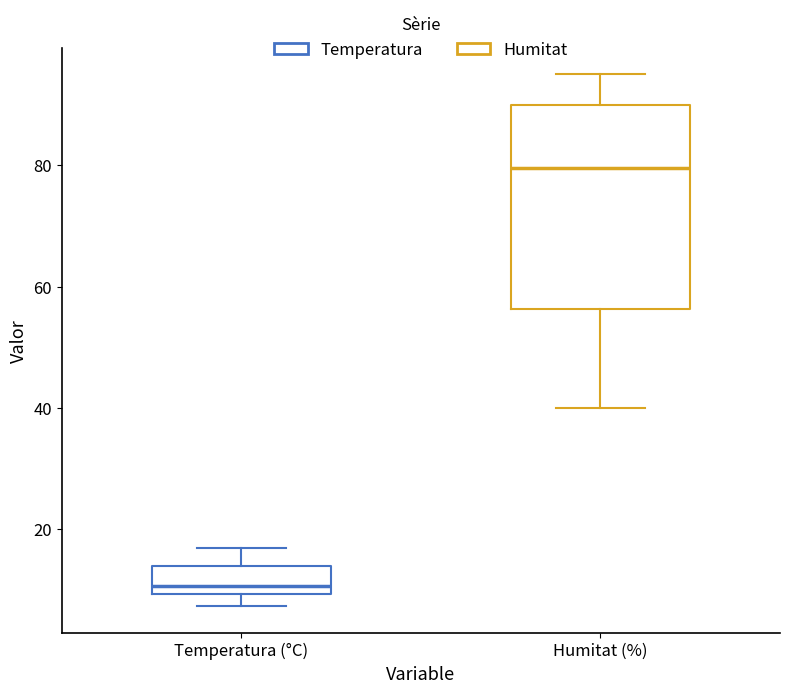

Reading left to right, transcribe this box plot: for each box, give where its median line is, the range the box spans, and where its two whiskers end, as read against the y-axis. The values are not printed on the chart, so give them approximately, as read against the axis.

Temperatura (°C): median 10 (just above the box's lower edge), box 10 to 14, whiskers 8 to 16
Humitat (%): median 80, box 56 to 90, whiskers 40 to 96